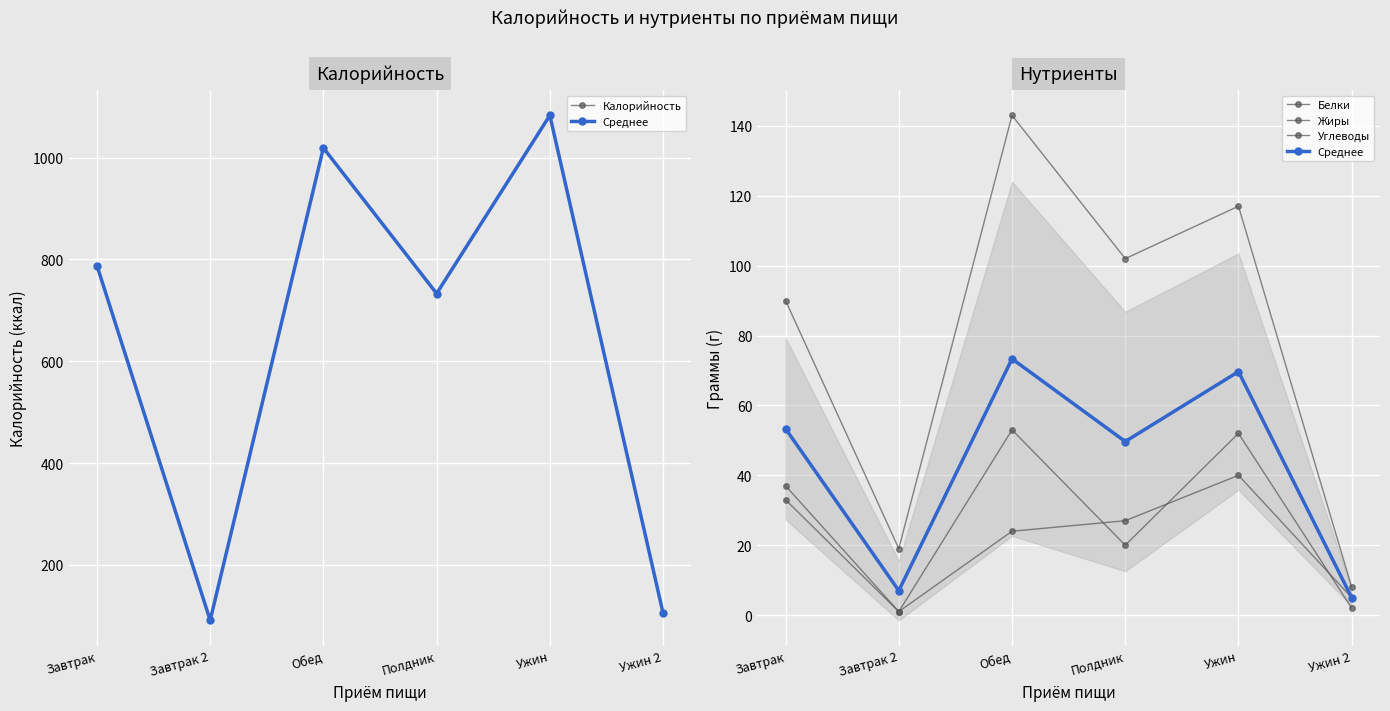

True or false: Калорийность and Жиры intersect in this chart.

False